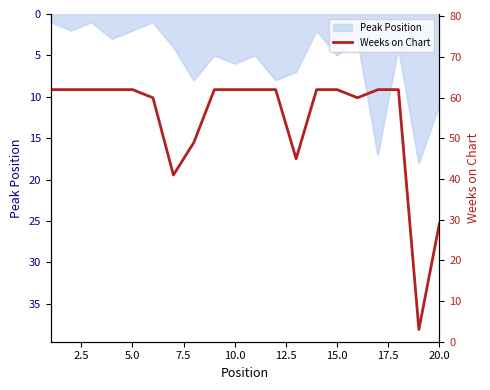

Is it true that Peak Position equals 6 at 20.0?

False